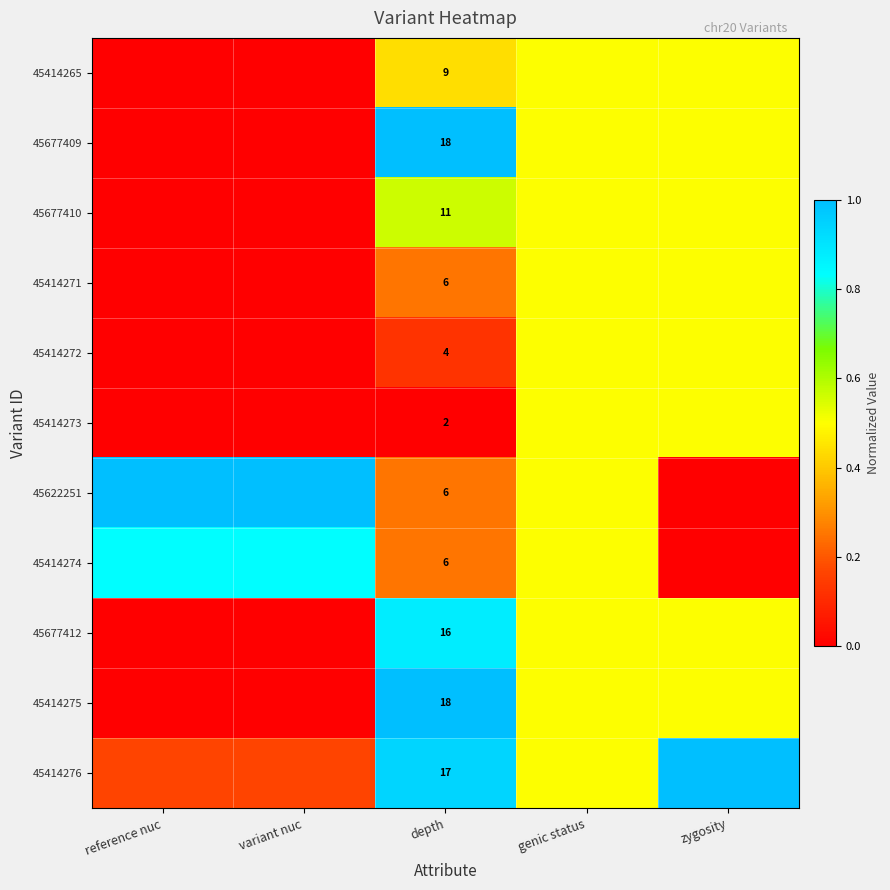

What is the maximum value for 45677410?

0.6